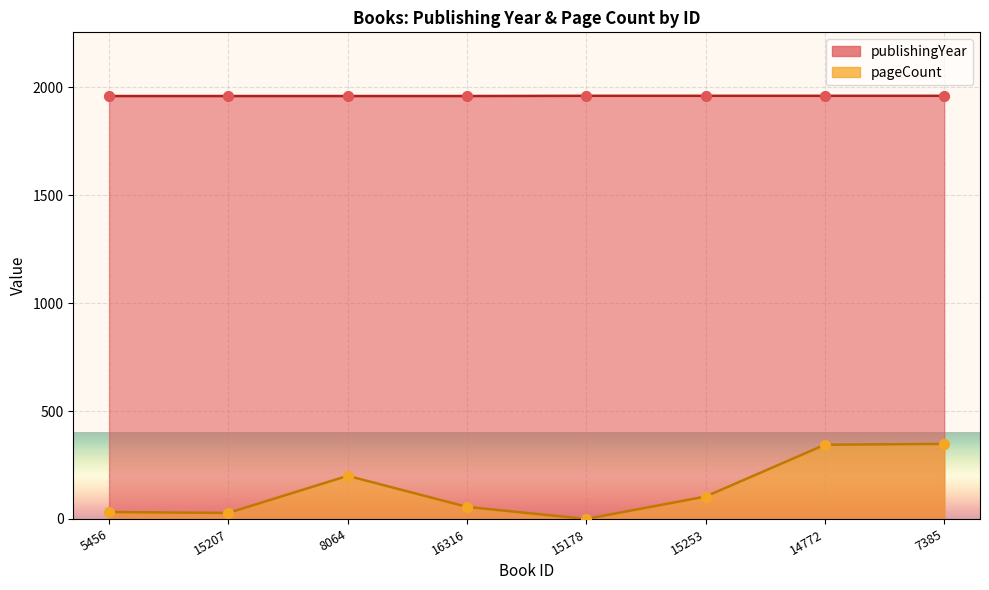

Which series has the largest total across all categories?

publishingYear